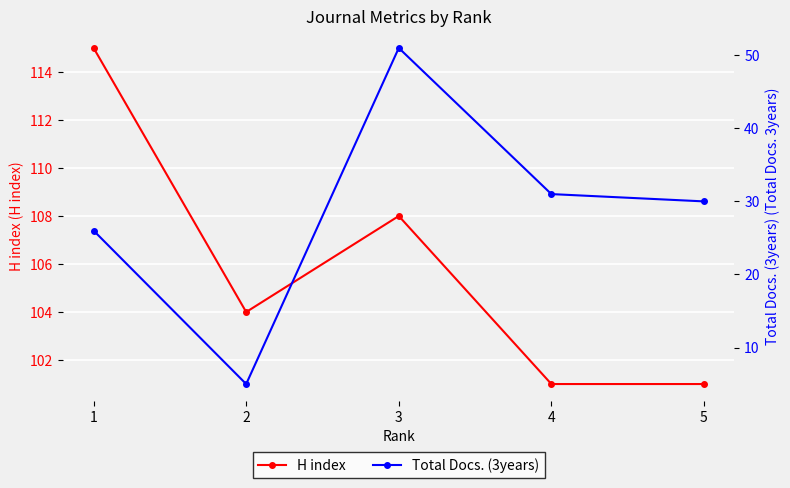

In H index, how many points are lower than both neighbors (excluding endpoints)?

1